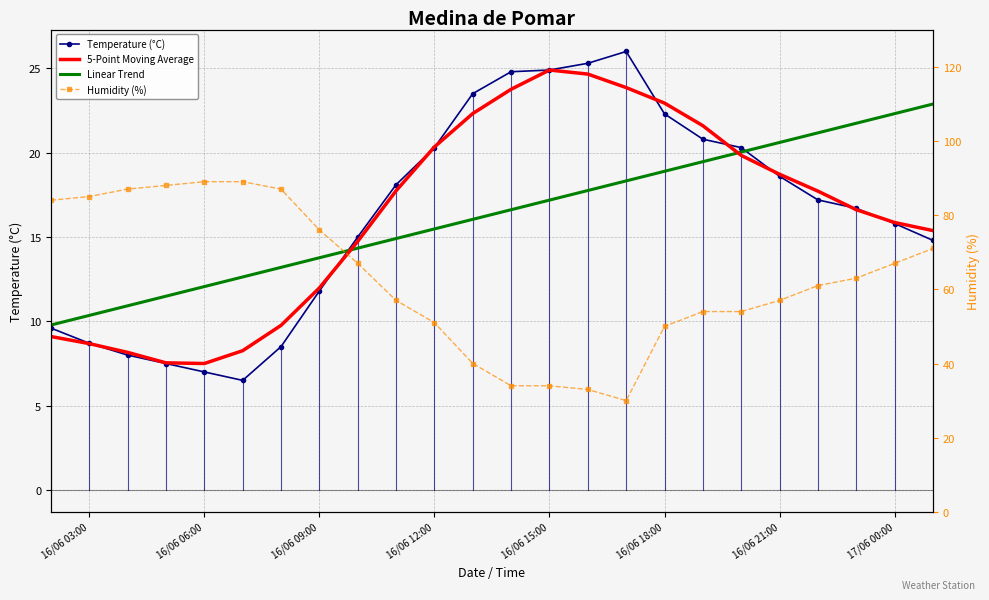

How many data points in Humidity (%) are above 63?

11